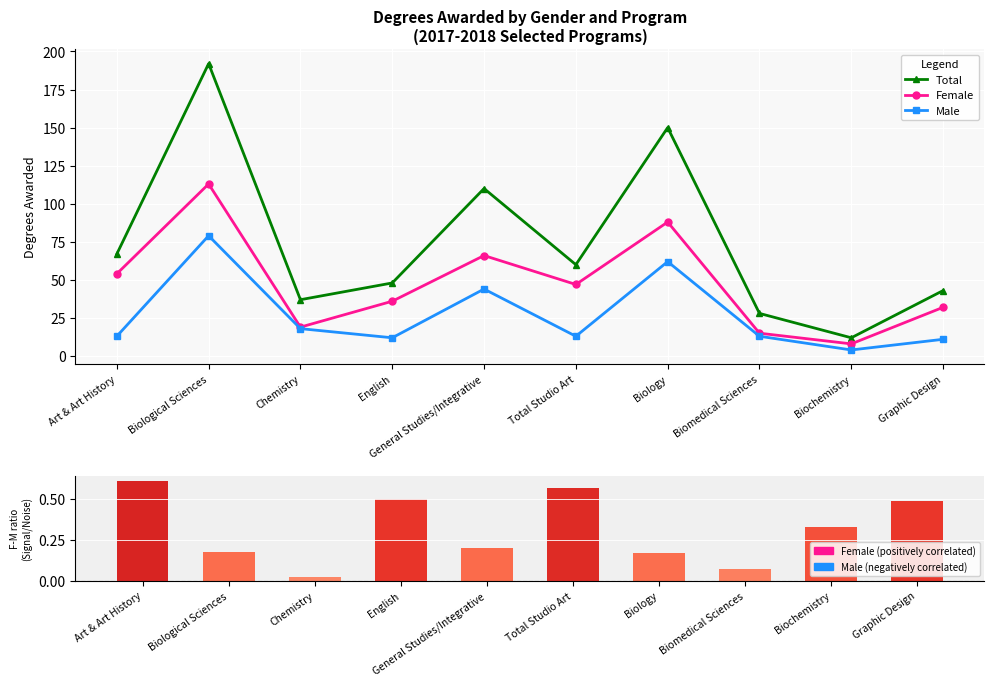

At which label is Female closest to 60?

Art & Art History